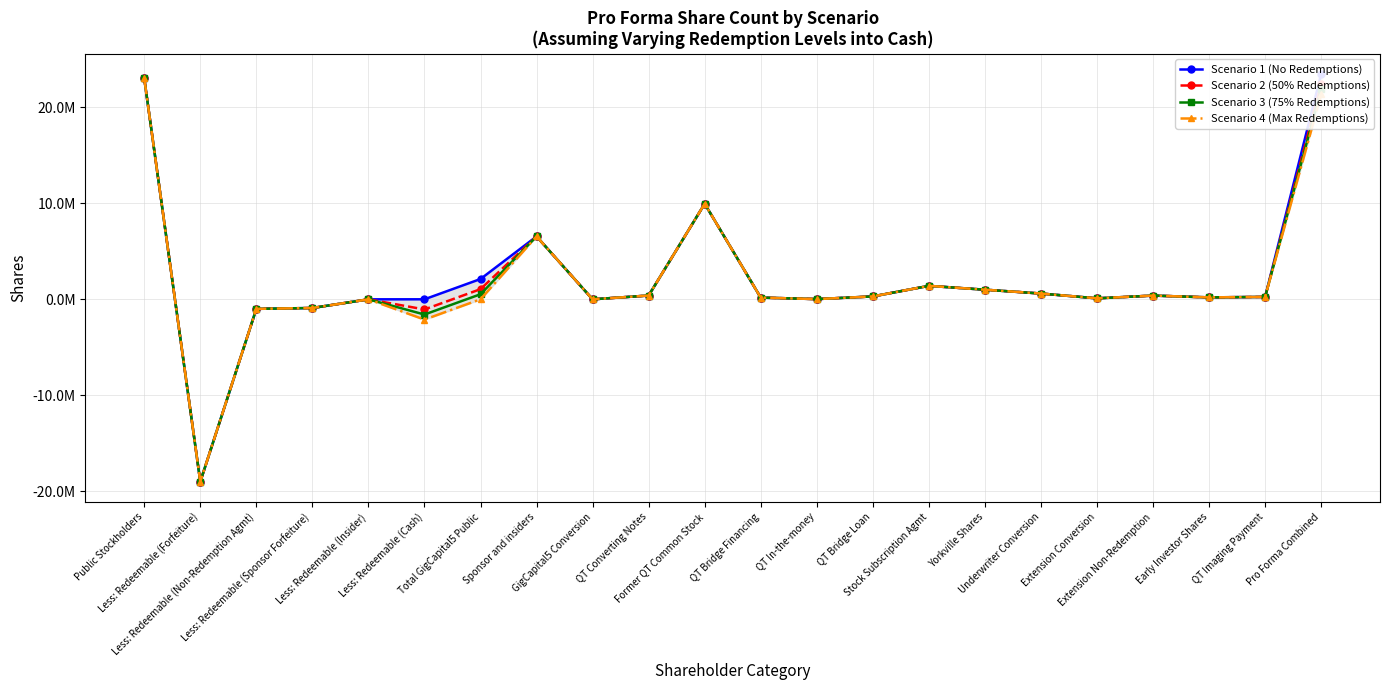

What is the sum of all Scenario 1 (No Redemptions) values?

48984119